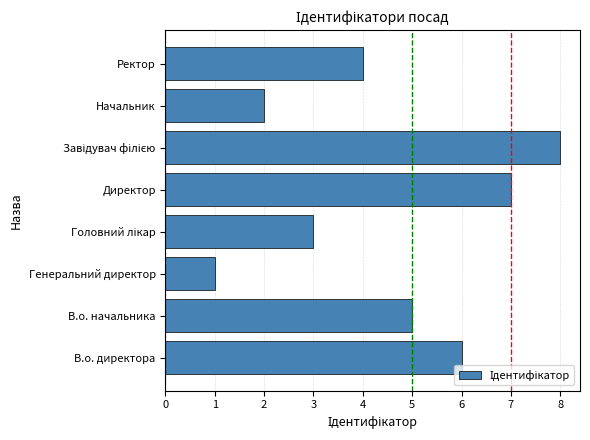

The value at Директор is 10. True or false?

False